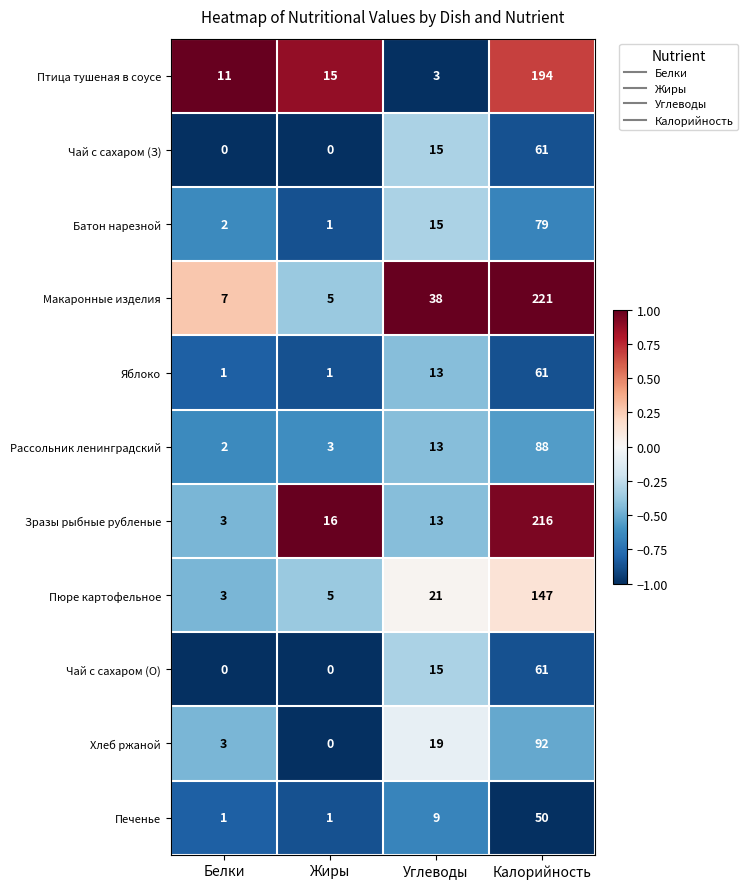

Which series has the largest range (max minus min)?

Макаронные изделия